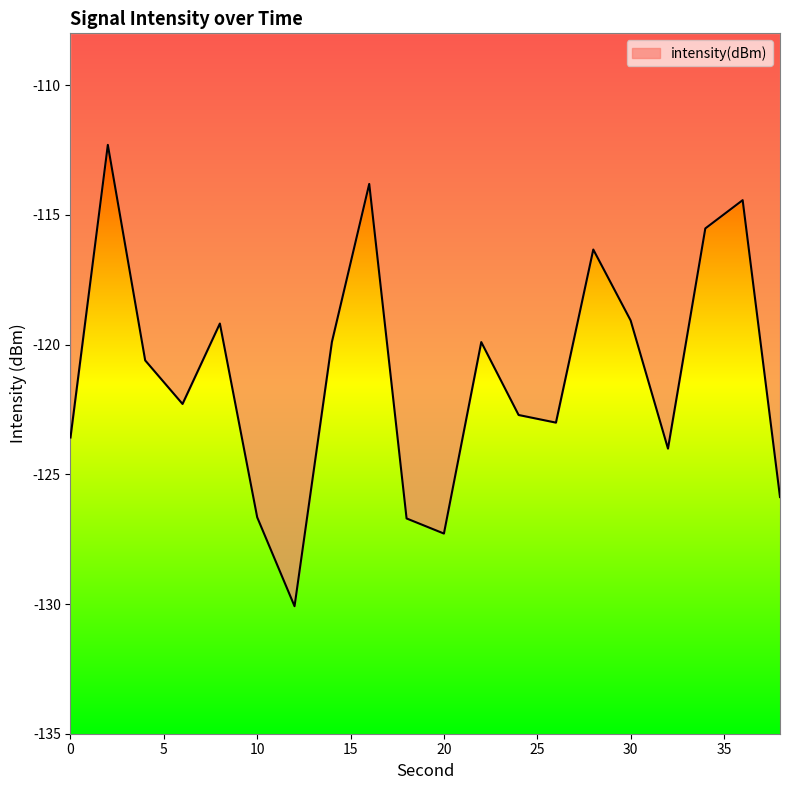

What is the difference between the maximum and minimum values?

17.8